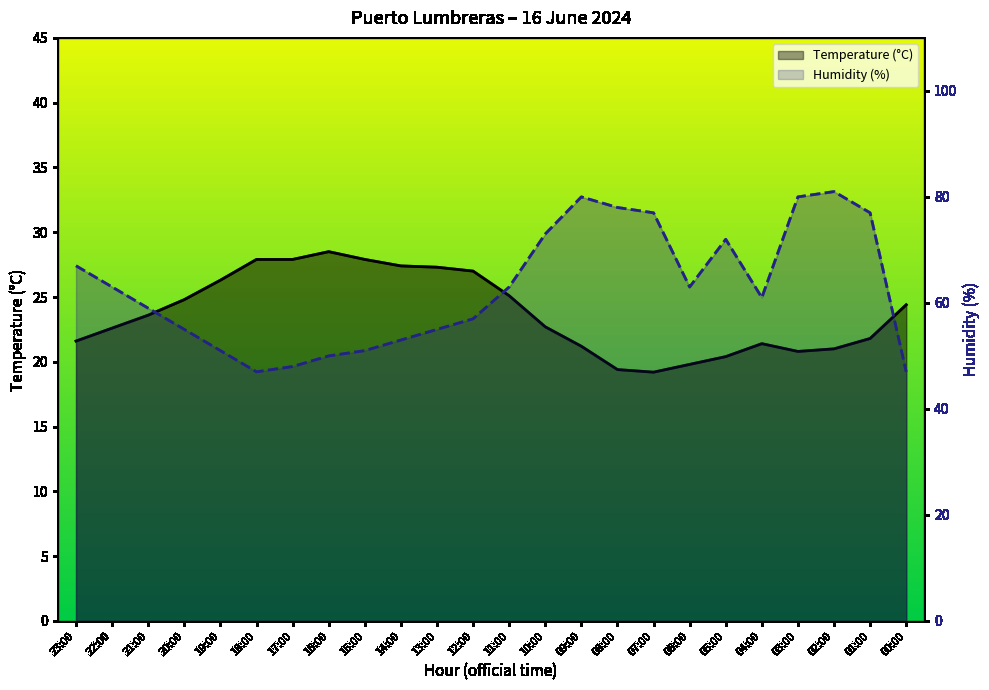

What is the sum of the Humidity (%) values at 00:00 and 02:00?

128.0